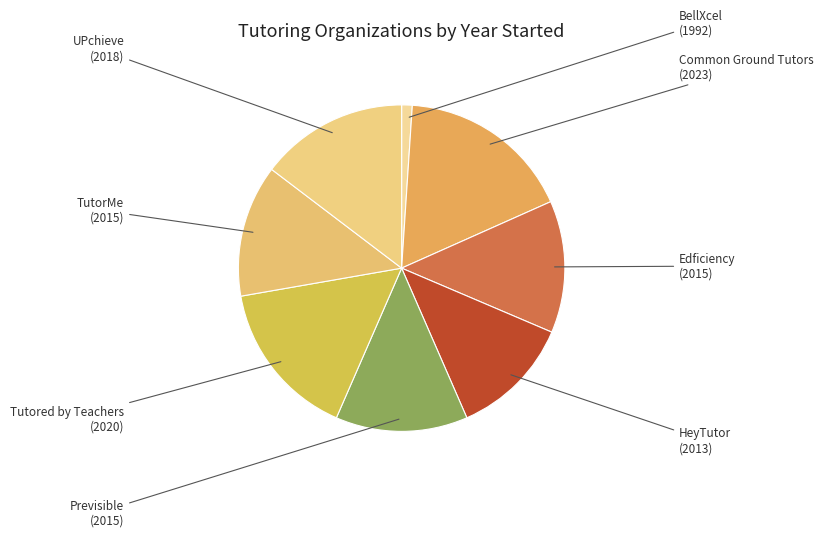

Is it true that Edficiency is 13% of the pie?

True